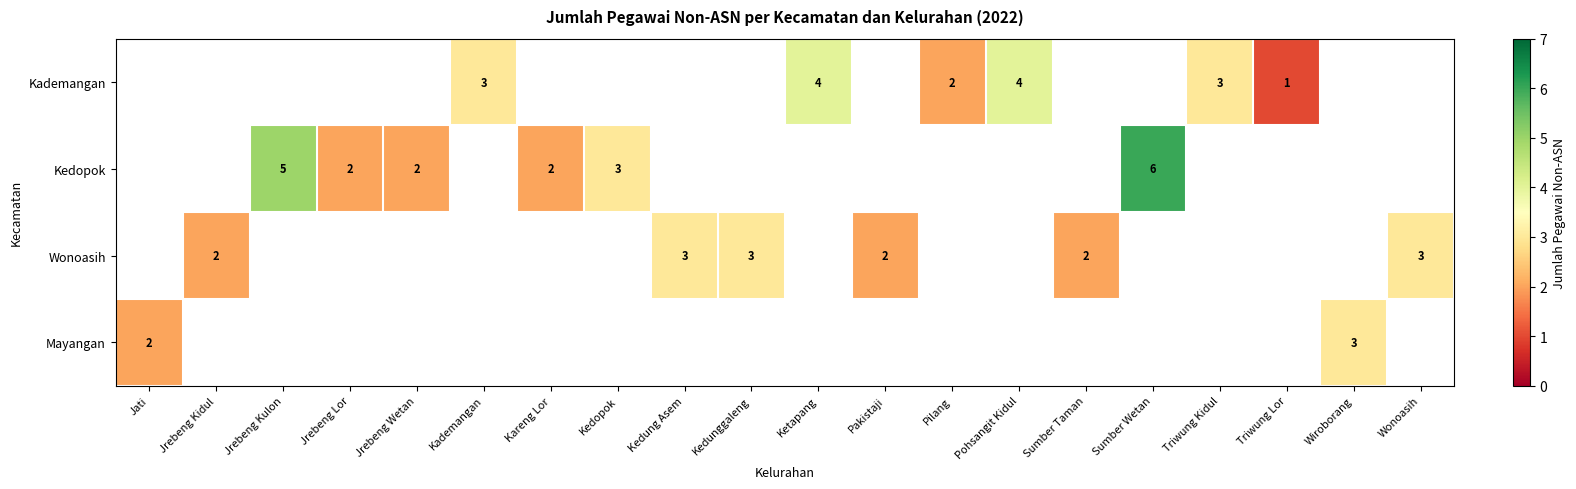

Is it true that Wonoasih equals 3 at Kedung Asem?

True